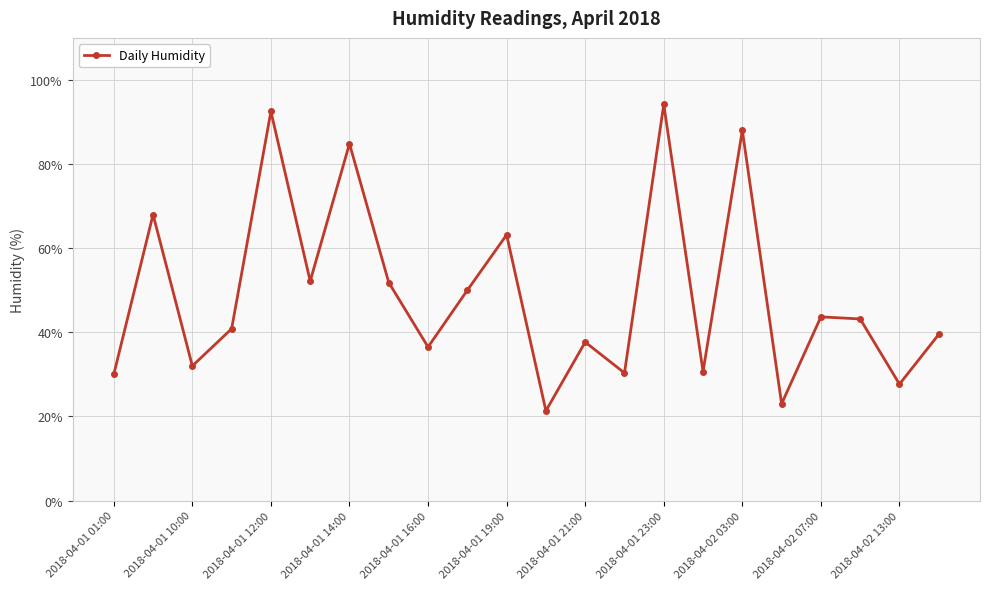

True or false: there are more than 2 points higher than both neighbors.

True